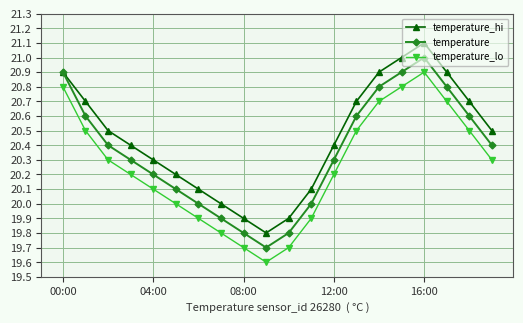

What is the value of the temperature point at the 4th from the left?

20.3